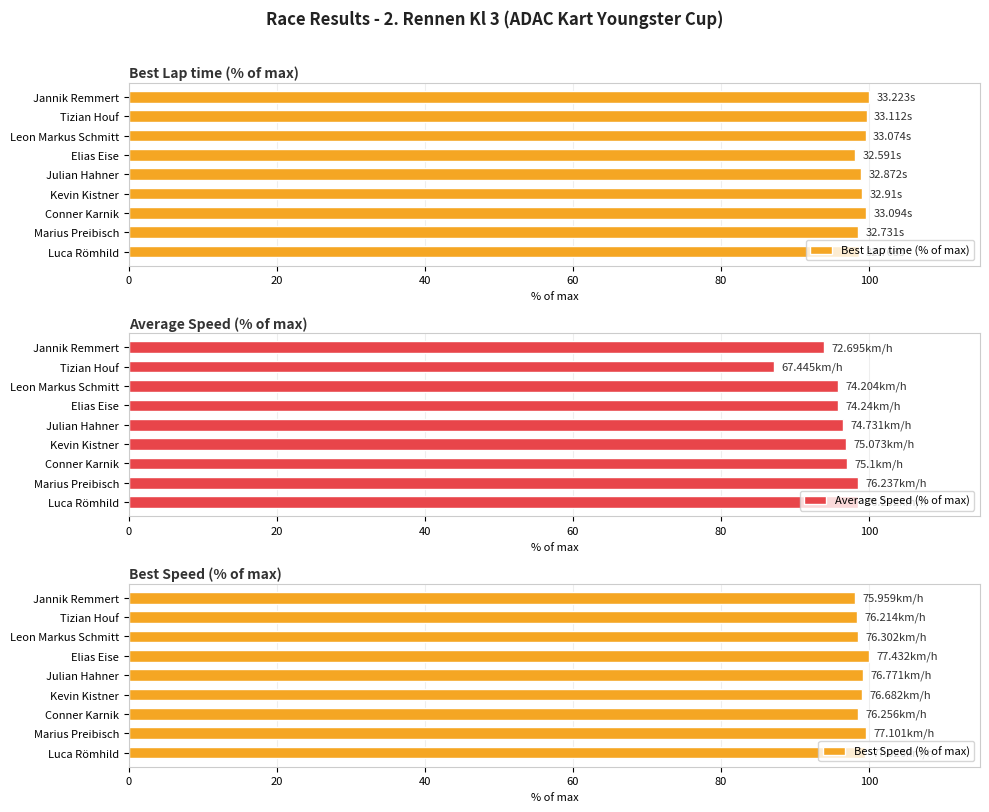

How many data points in Best Speed (% of max) are less than 99?

4